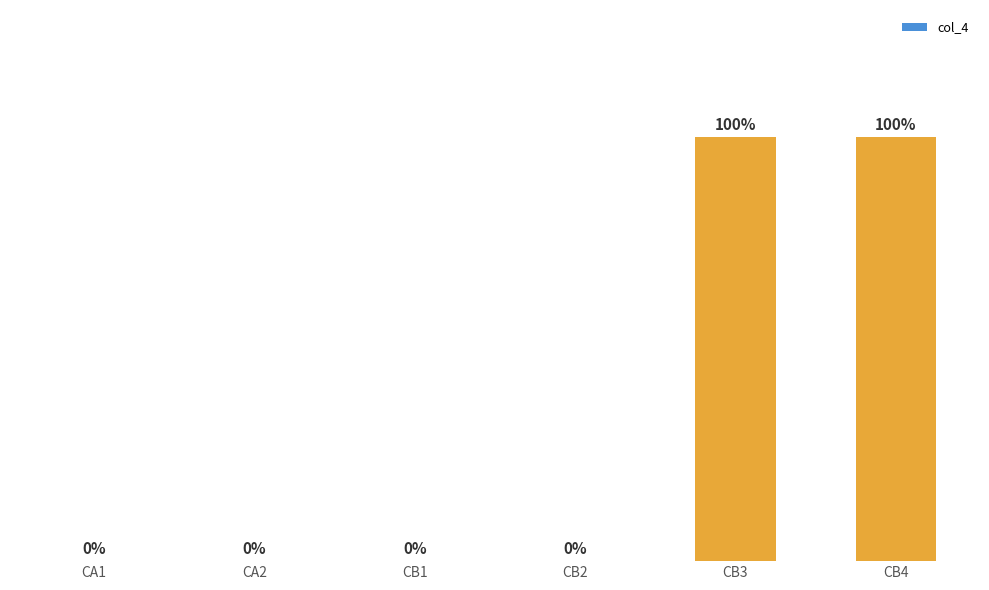

Rank the categories by value from lowest to highest.

CA1, CA2, CB1, CB2, CB3, CB4